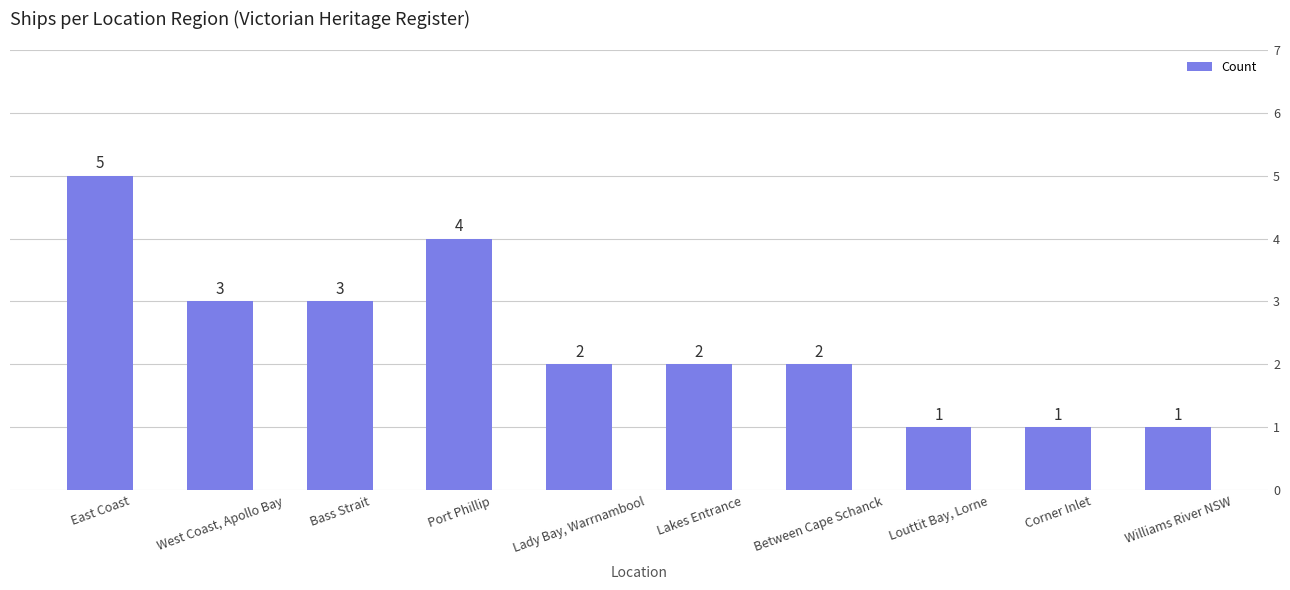

What is the value of the 3rd bar from the left?

3